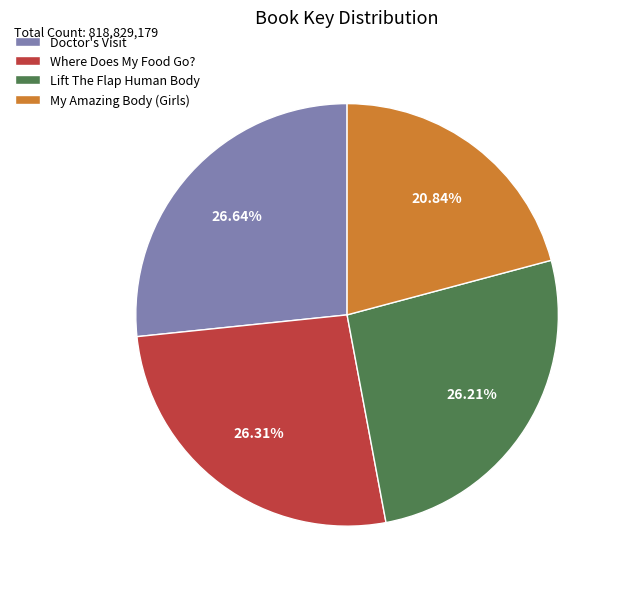

To the nearest percent, what is the difference between the largest and smallest slice percentages?

6%